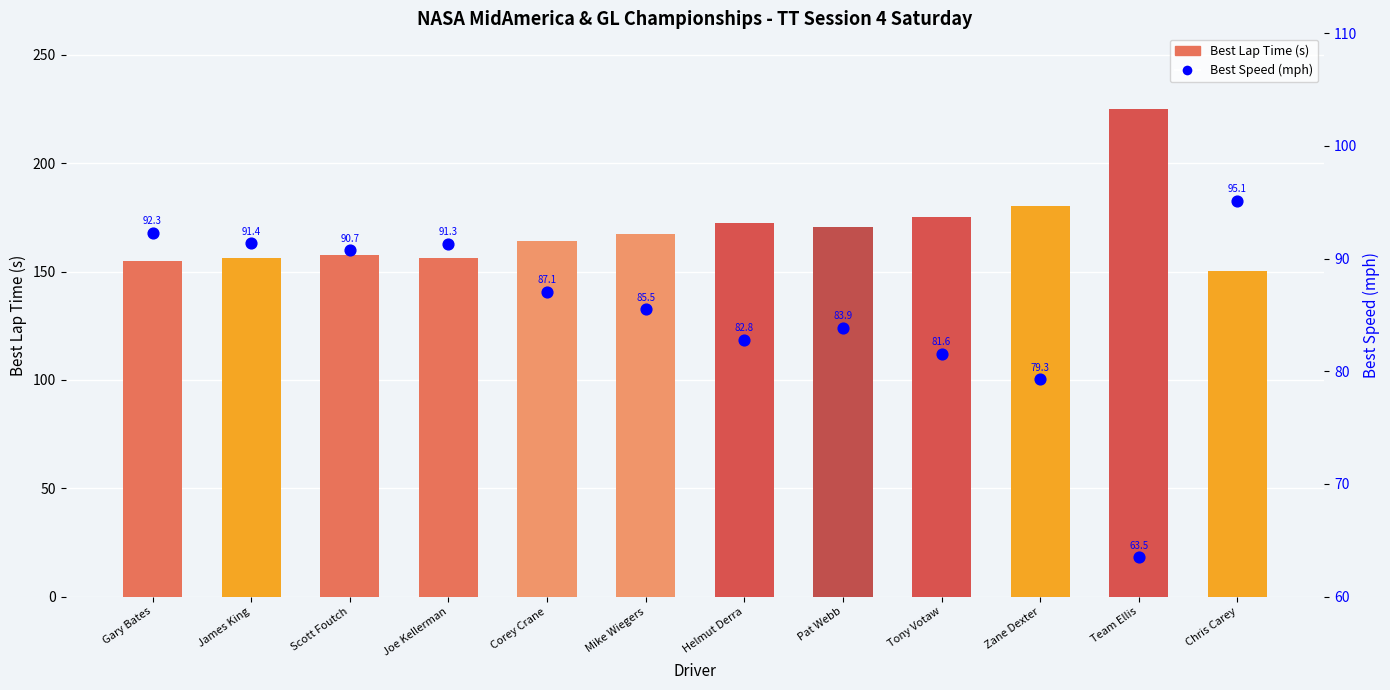

At how many categories does at least one series exceed 165?

6